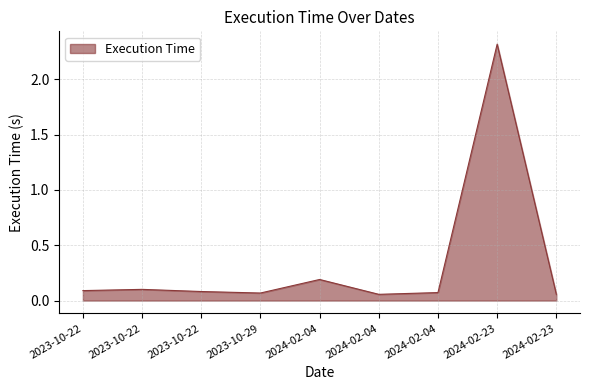

Reading left to right, what are all the values shown in this chart?

0.1	0.1	0.1	0.1	0.2	0.1	0.1	2.3	0.1